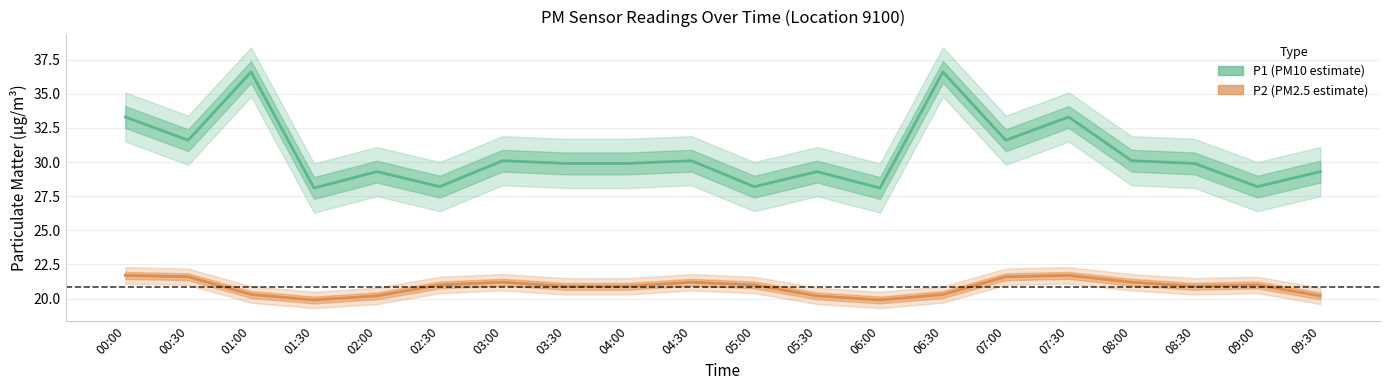

True or false: P1 (PM10 estimate) and P2 (PM2.5 estimate) intersect in this chart.

False